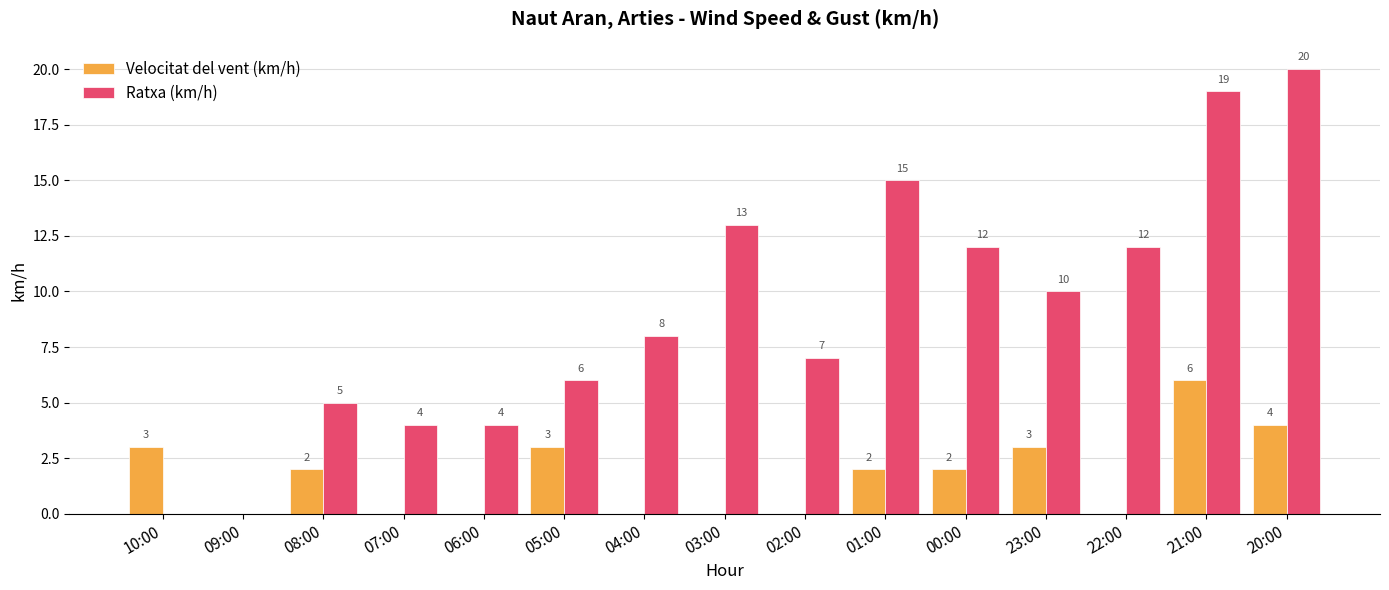

At which label does Velocitat del vent (km/h) reach its peak?

21:00